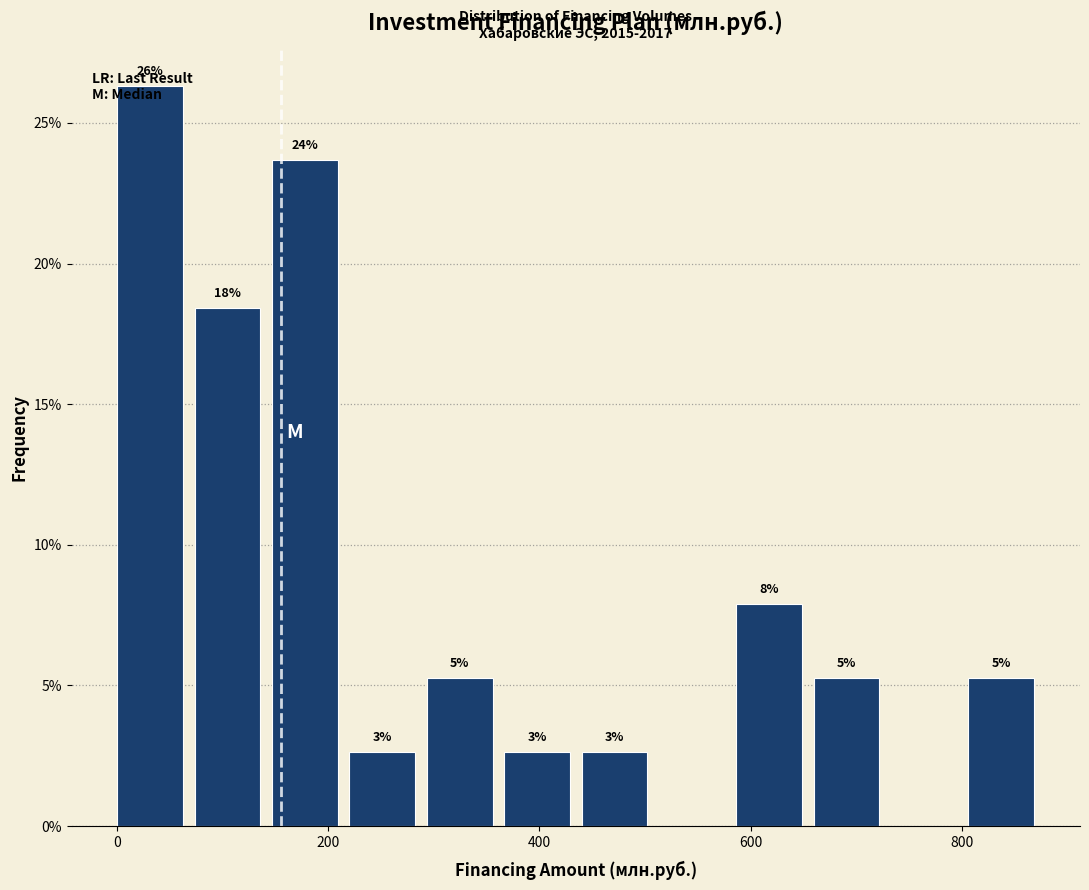

Read against the x-axis, roughly where is the centre of the tallest bar?

40